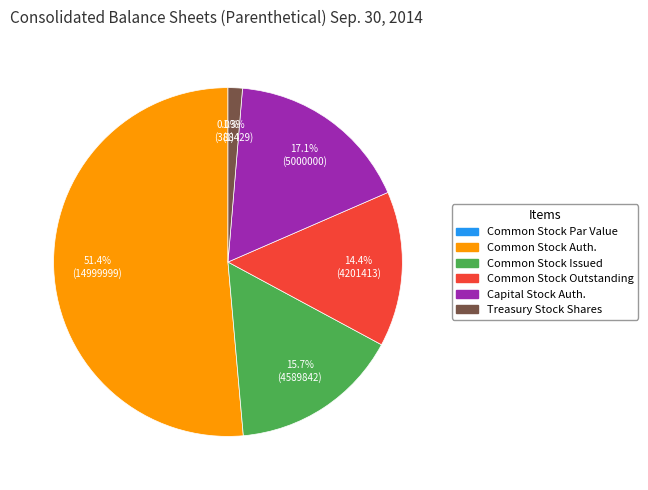

To the nearest percent, what is the difference between the largest and smallest slice percentages?

51%